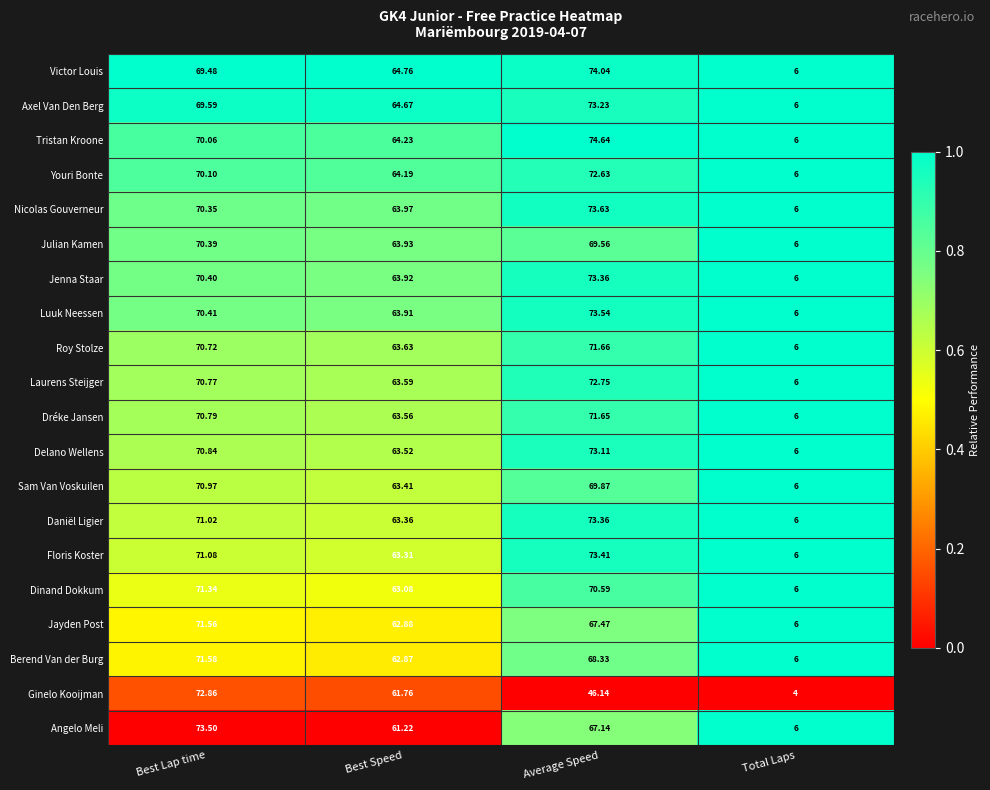

At which label does Roy Stolze first exceed 70?

Best Lap time